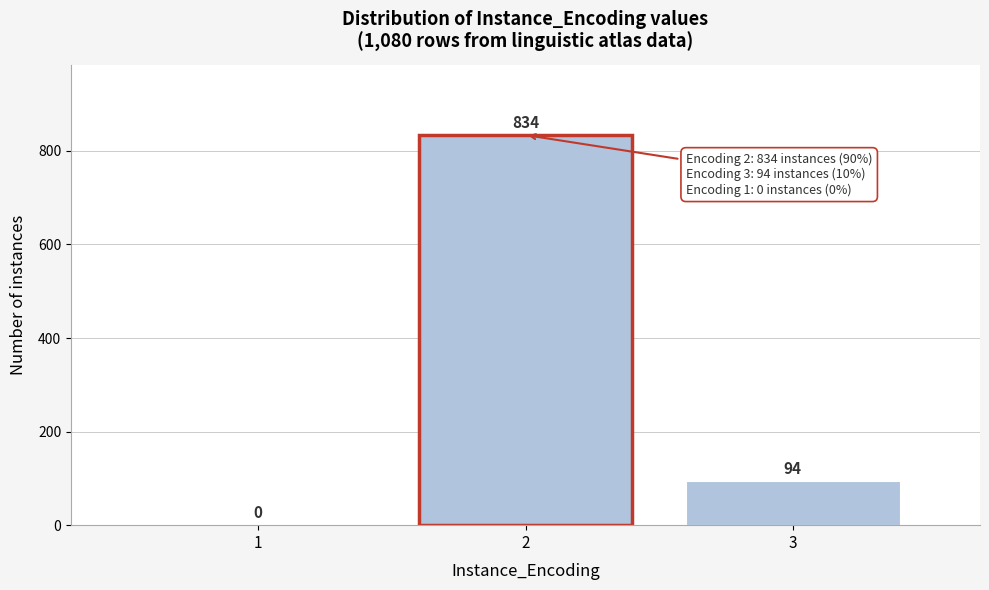

Reading left to right, list every bar in this chart as the range it spans on the x-axis followed by its height.

0.5 to 1.5: 0
1.5 to 2.5: 834
2.5 to 3.5: 94